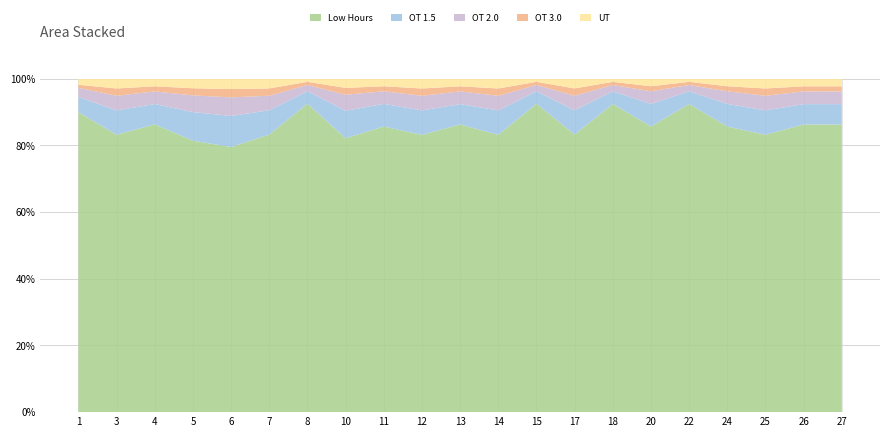

Reading left to right, what are all the values shown in this chart?

Low Hours: 9.9	11.4	11.4	11.4	12.8	11.4	9.9	12.0	11.3	11.4	11.3	11.4	9.8	11.4	9.8	11.4	9.8	11.3	11.4	11.3	11.3
OT 1.5: 0.5	1.0	0.8	1.2	1.5	1.0	0.4	1.2	0.9	1.0	0.8	1.0	0.4	1.0	0.4	0.9	0.4	0.9	1.0	0.8	0.8
OT 2.0: 0.3	0.6	0.5	0.7	0.9	0.6	0.2	0.7	0.5	0.6	0.5	0.6	0.2	0.6	0.2	0.5	0.2	0.5	0.6	0.5	0.5
OT 3.0: 0.1	0.3	0.2	0.3	0.4	0.3	0.1	0.3	0.2	0.3	0.2	0.3	0.1	0.3	0.1	0.2	0.1	0.2	0.3	0.2	0.2
UT: 0.2	0.4	0.3	0.4	0.5	0.4	0.1	0.4	0.3	0.4	0.3	0.4	0.1	0.4	0.1	0.3	0.1	0.3	0.4	0.3	0.3